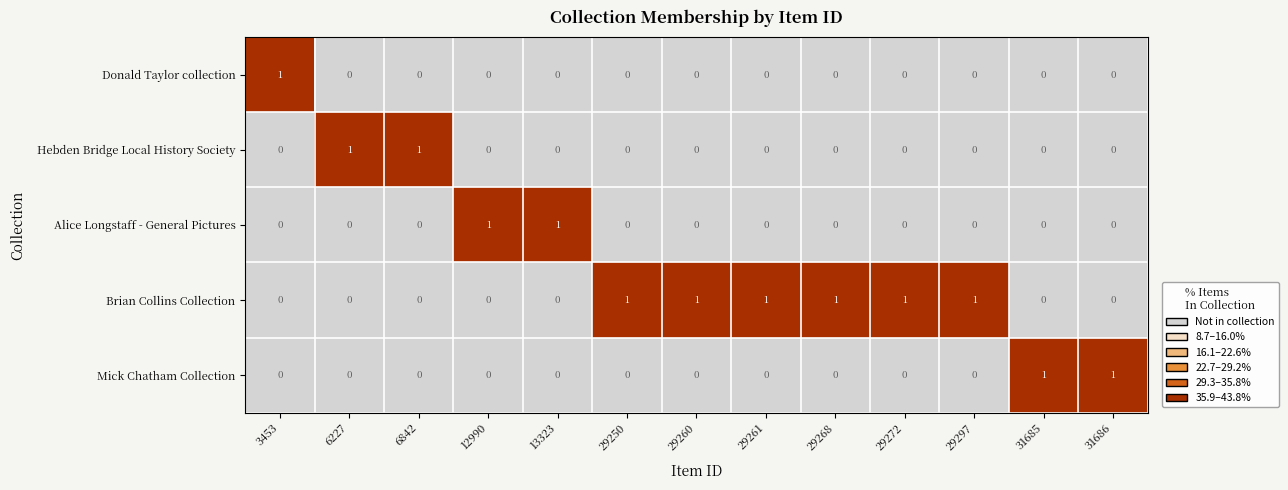

Is it true that Alice Longstaff - General Pictures equals 0 at 29260?

True